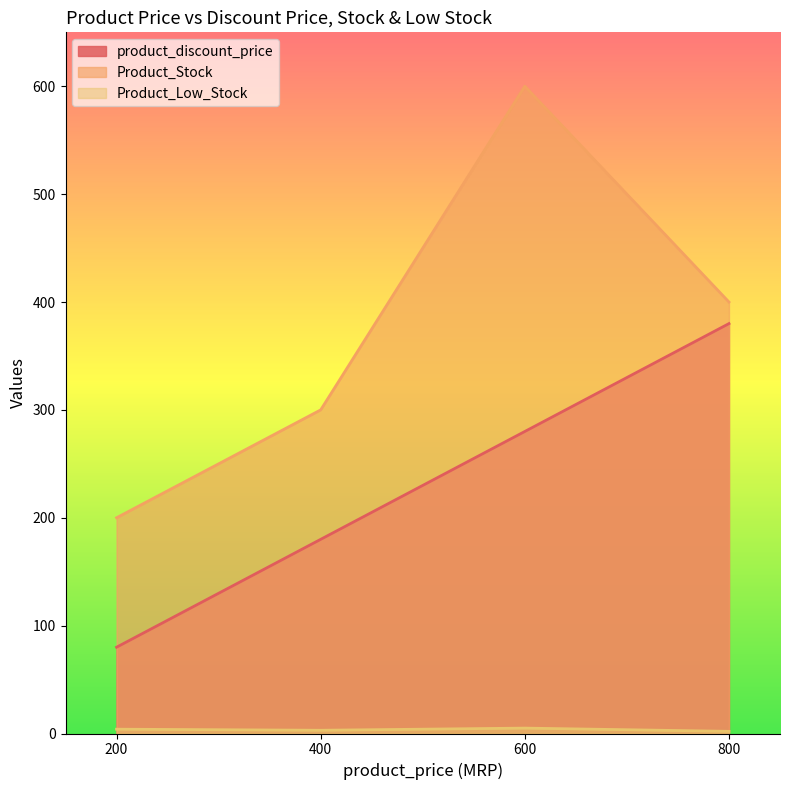

Which category has the lowest value across all series?

800.0